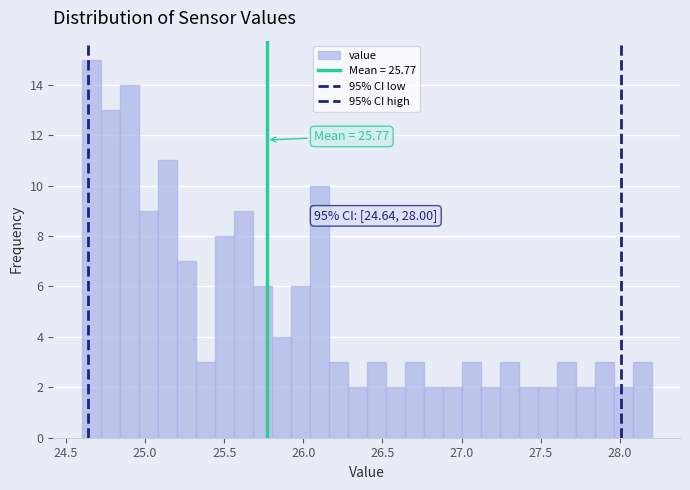

Read against the x-axis, roughly where is the centre of the tallest bar?

24.65